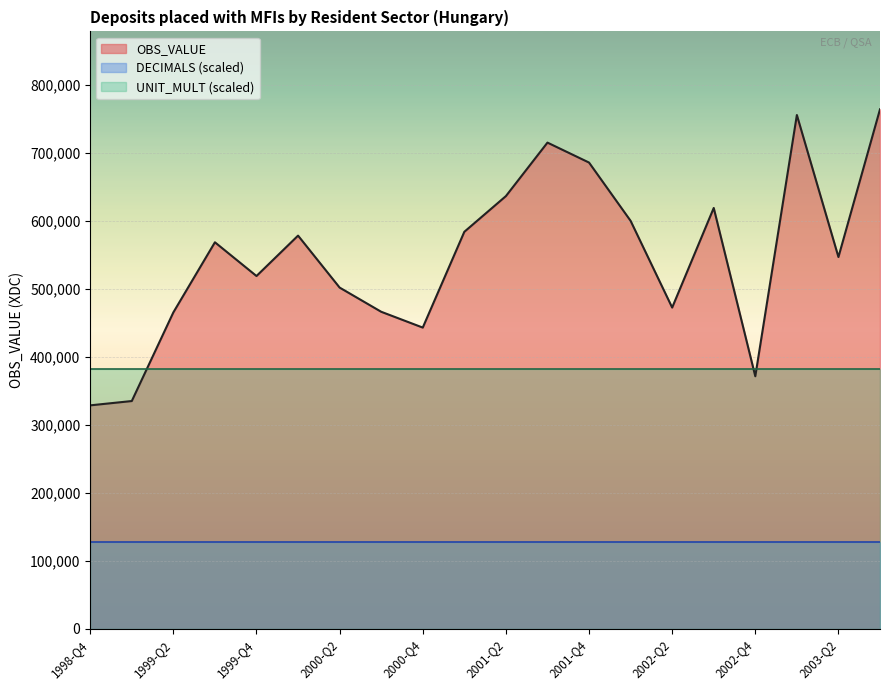

What is the difference between the maximum and minimum values in the OBS_VALUE series?

435540.0